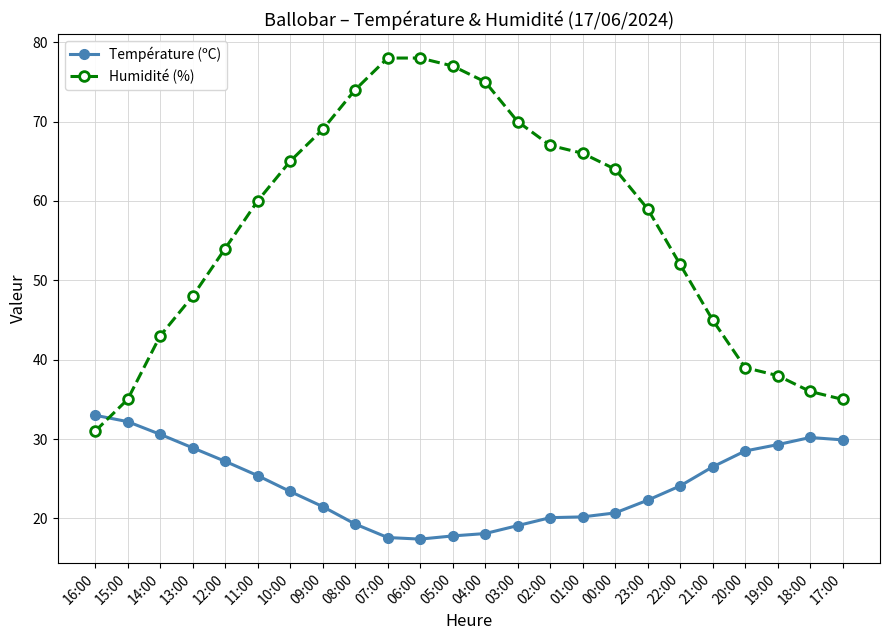

What is the minimum value shown in the chart?

17.4